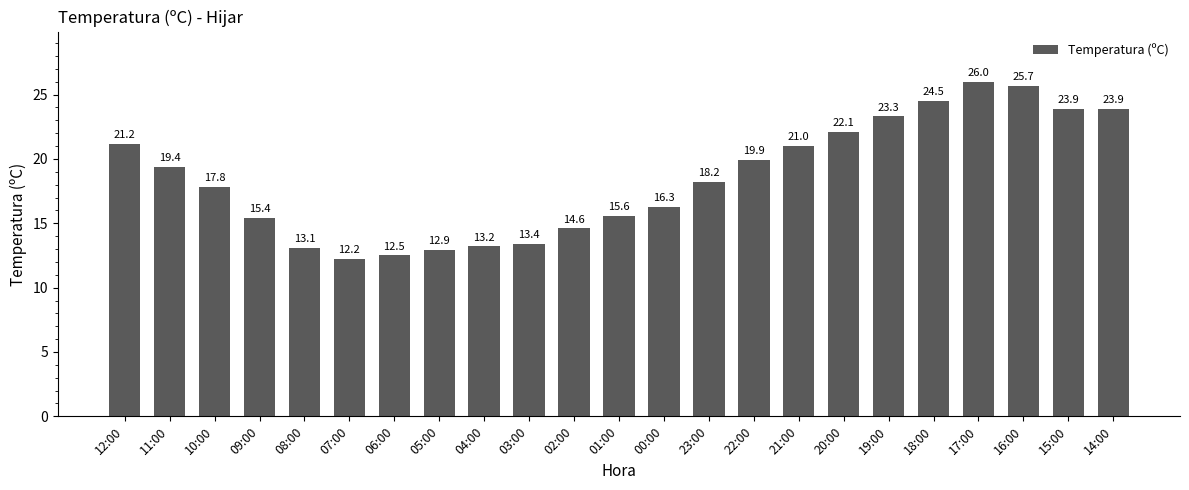

How many categories are shown in the chart?

23